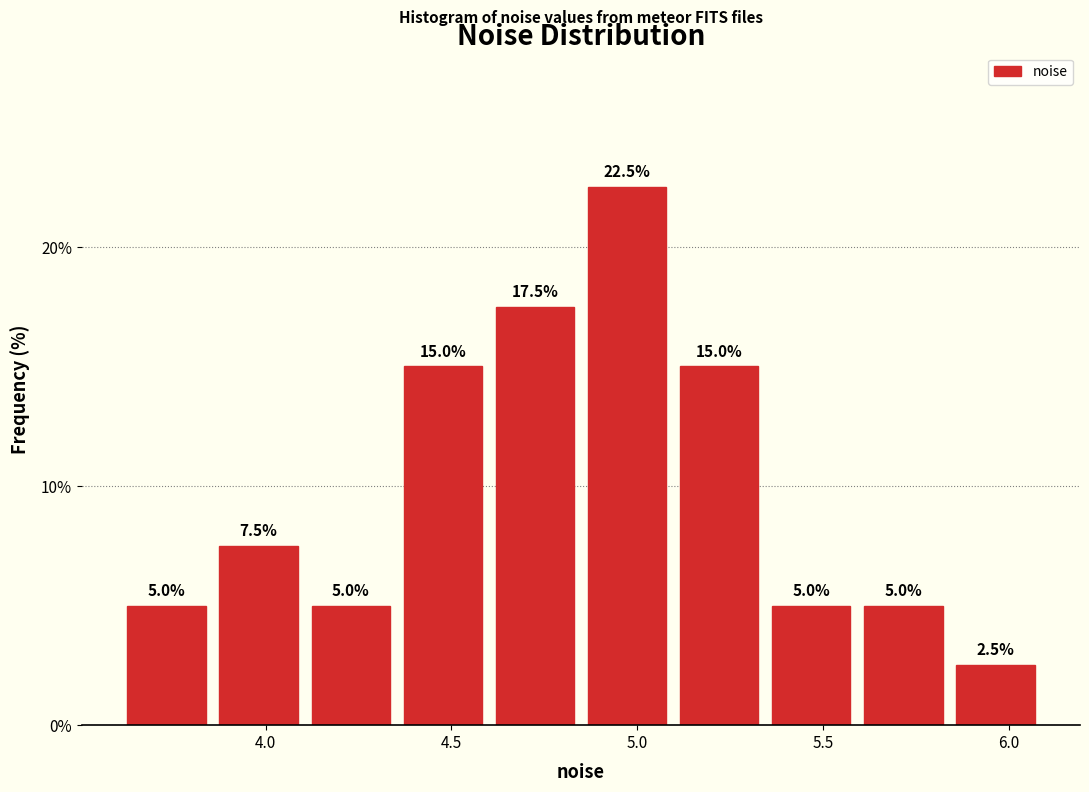

How tall is the bar that spans 5.10 to 5.35 on the x-axis? The bar edges are not printed on the chart, so give them approximately, as read against the axis.

15.0